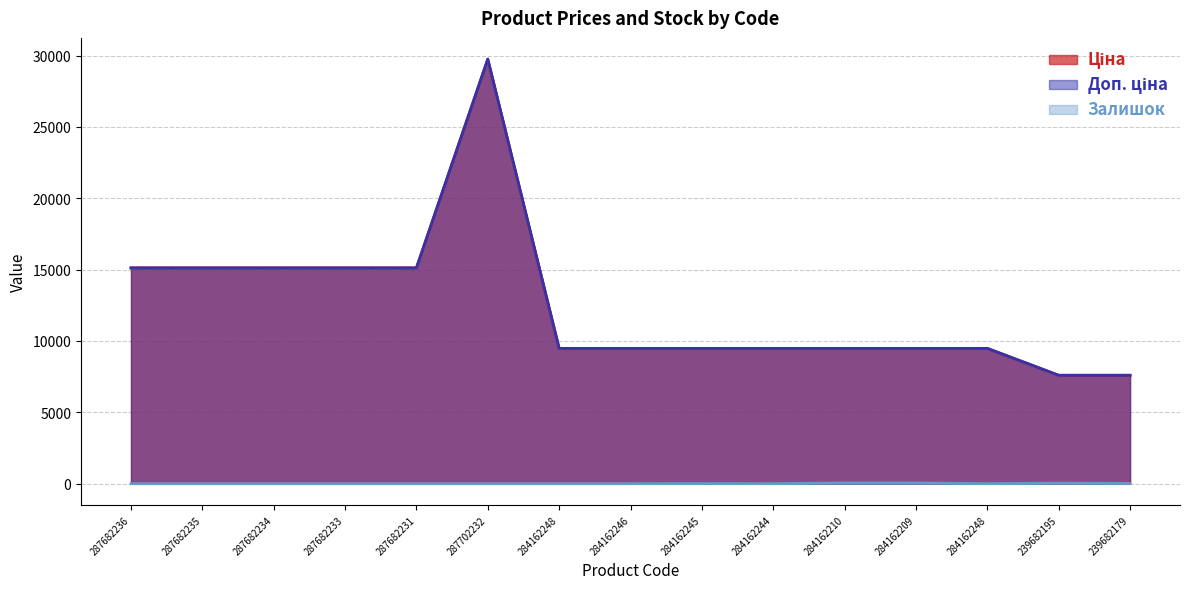

Read the Доп. ціна value at 287682233.

15120.0